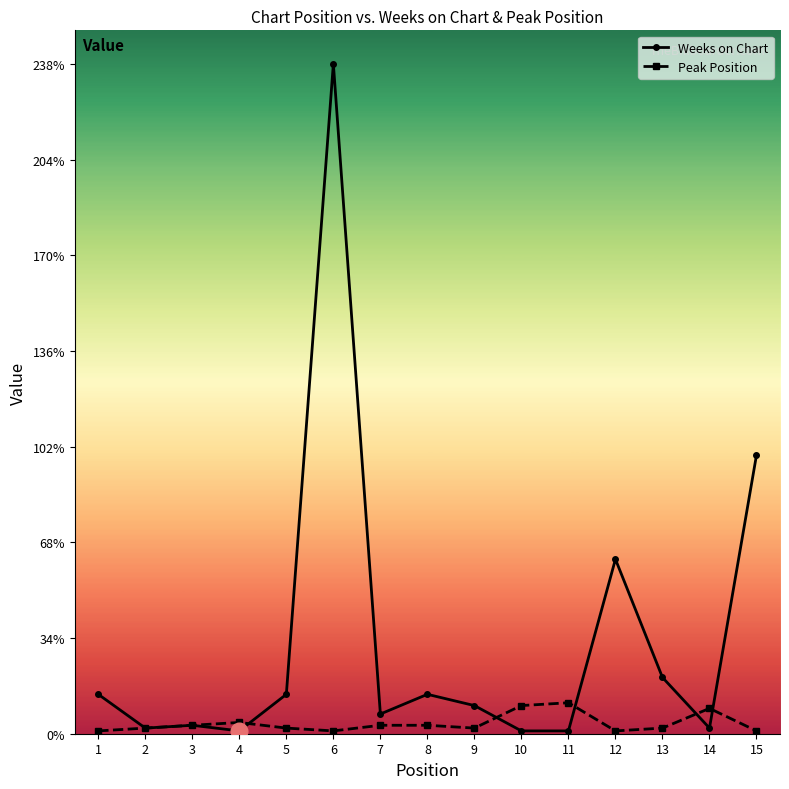

Reading left to right, what are all the values shown in this chart?

Weeks on Chart: 1=14	2=2	3=3	4=1	5=14	6=238	7=7	8=14	9=10	10=1	11=1	12=62	13=20	14=2	15=99
Peak Position: 1=1	2=2	3=3	4=4	5=2	6=1	7=3	8=3	9=2	10=10	11=11	12=1	13=2	14=9	15=1